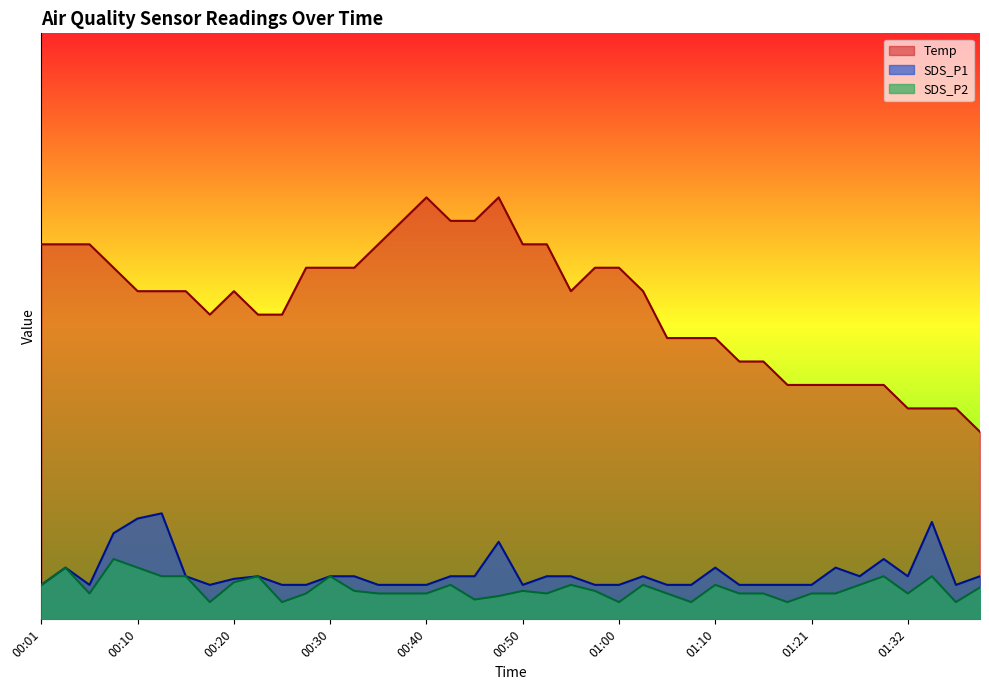

True or false: Temp has a value of 12.0 at 00:30.

True